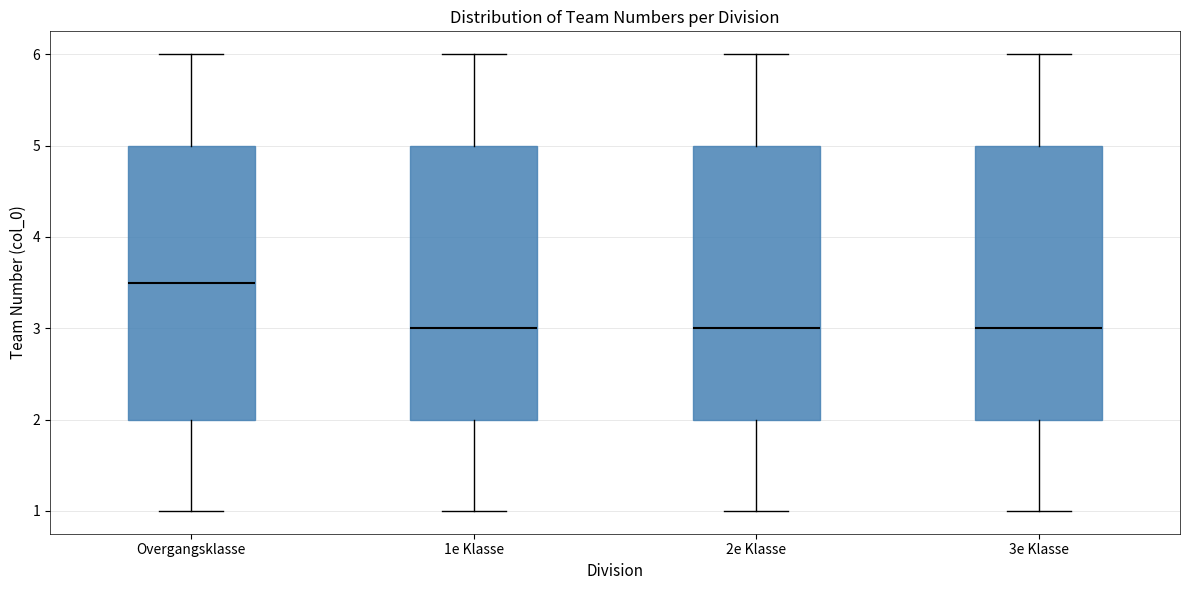

Where does the median line of the box for 2e Klasse sit on the y-axis? The values are not printed on the chart, so give them approximately, as read against the axis.

3.0